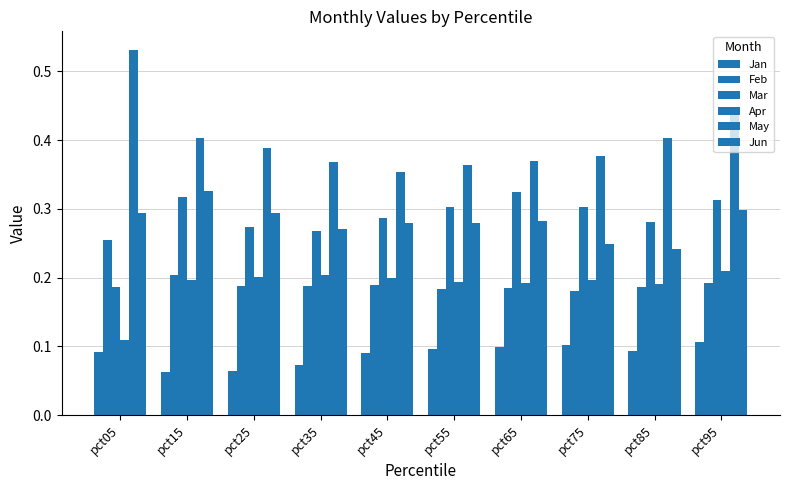

How many data points does each series have?

10